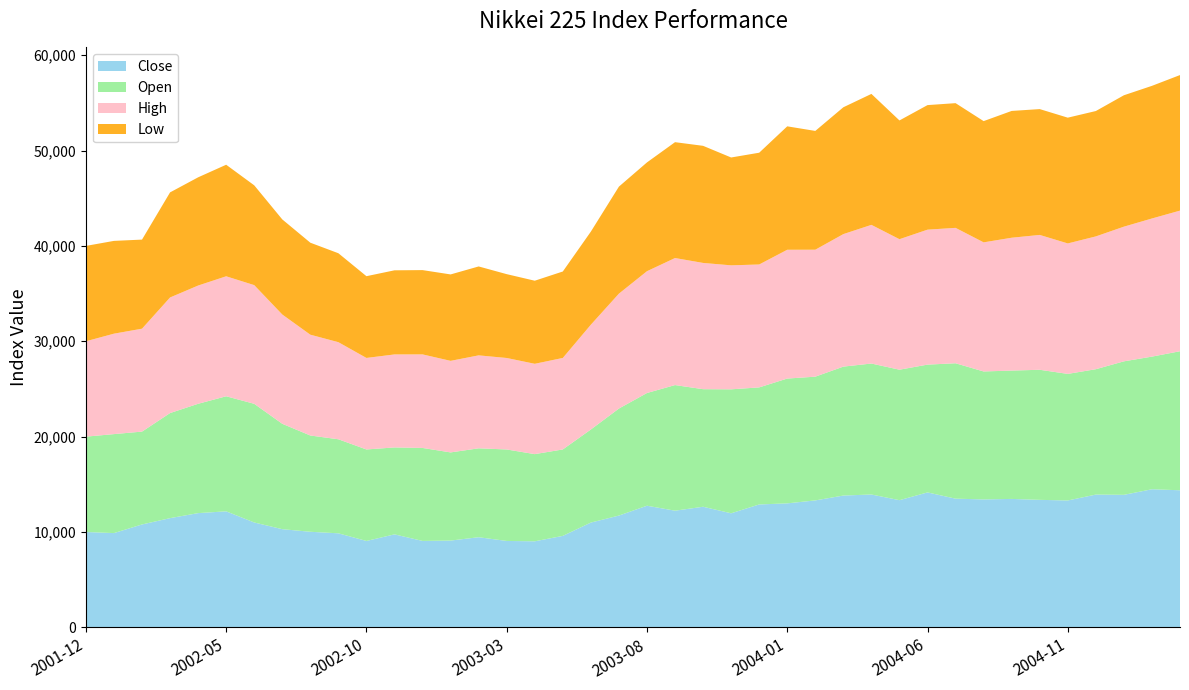

Reading left to right, list all the values displayed in this chart.

Close: 10000.0	9886.7	10791.0	11453.6	11980.0	12167.4	10998.3	10296.2	10024.3	9861.9	9061.1	9752.2	9064.2	9101.9	9452.6	9062.1	9025.3	9593.5	10989.3	11724.0	12755.8	12234.9	12647.8	11962.3	12888.6	13003.2	13312.8	13822.4	13933.4	13337.3	14151.1	13496.3	13417.5	13468.6	13371.6	13306.7	13924.4	13897.6	14483.8	14375.6
Open: 10000.0	10379.4	9738.0	11019.9	11465.1	12066.0	12445.0	11052.2	10095.0	9862.0	9595.9	9116.4	9751.2	9244.8	9323.7	9592.7	9141.3	9065.1	9761.5	11223.8	11821.1	13173.9	12328.8	13000.1	12276.3	13088.4	12976.8	13521.2	13733.1	13683.6	13401.5	14198.4	13418.0	13460.5	13640.3	13273.4	13147.8	13999.4	13908.6	14580.5
High: 10000.0	10531.5	10791.0	12119.7	12398.8	12581.4	12445.0	11459.7	10571.4	10180.6	9595.9	9752.2	9809.1	9600.2	9746.9	9592.7	9470.9	9593.5	10989.3	12047.0	12771.1	13320.3	13238.4	13000.1	12888.6	13504.9	13312.8	13895.0	14540.7	13683.6	14151.1	14198.4	13538.0	13929.0	14139.6	13679.9	13924.4	14121.2	14483.8	14746.1
Low: 10000.0	9729.7	9342.2	11019.9	11348.6	11697.6	10464.9	9972.0	9645.8	9326.9	8572.3	8820.8	8839.2	9063.1	9323.7	8791.1	8713.3	9065.1	9761.5	11223.8	11408.1	12149.5	12279.9	11310.1	11720.0	12942.9	12455.3	13300.7	13733.1	12452.6	13062.0	13076.9	12713.0	13296.0	13195.7	13188.5	13147.8	13778.8	13908.6	14213.8